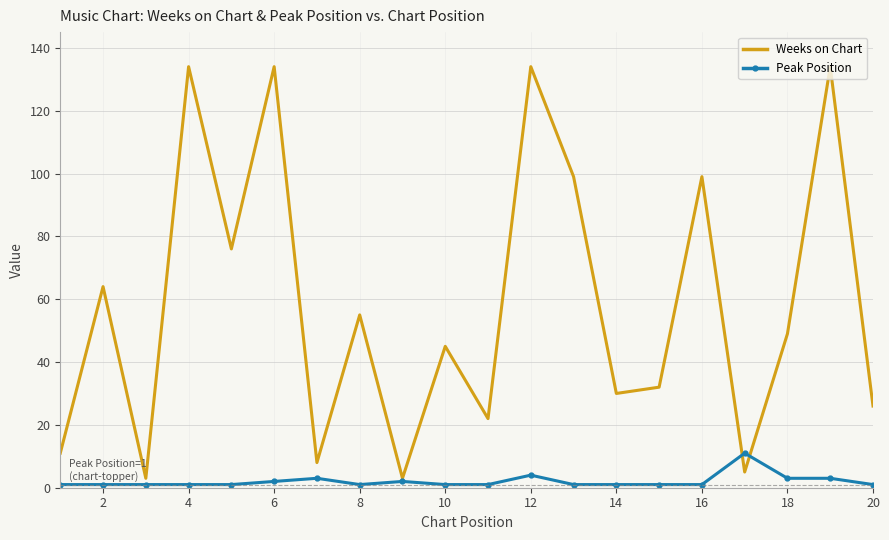

In Weeks on Chart, how many points are higher than both neighbors (excluding endpoints)?

8